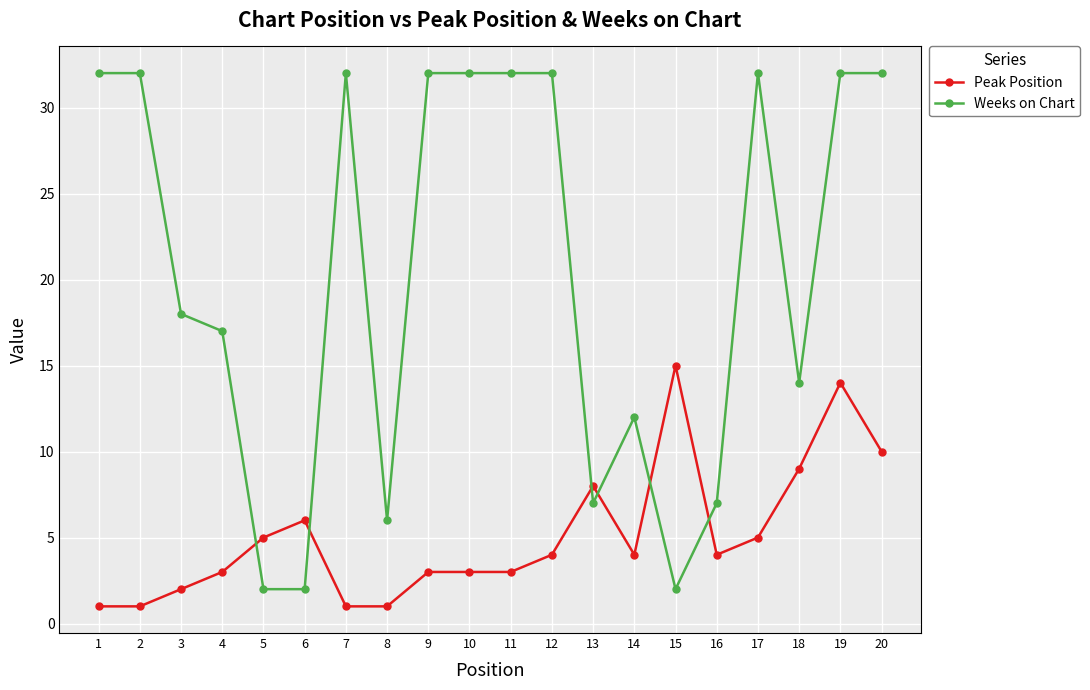

Does the chart have visible grid lines?

Yes